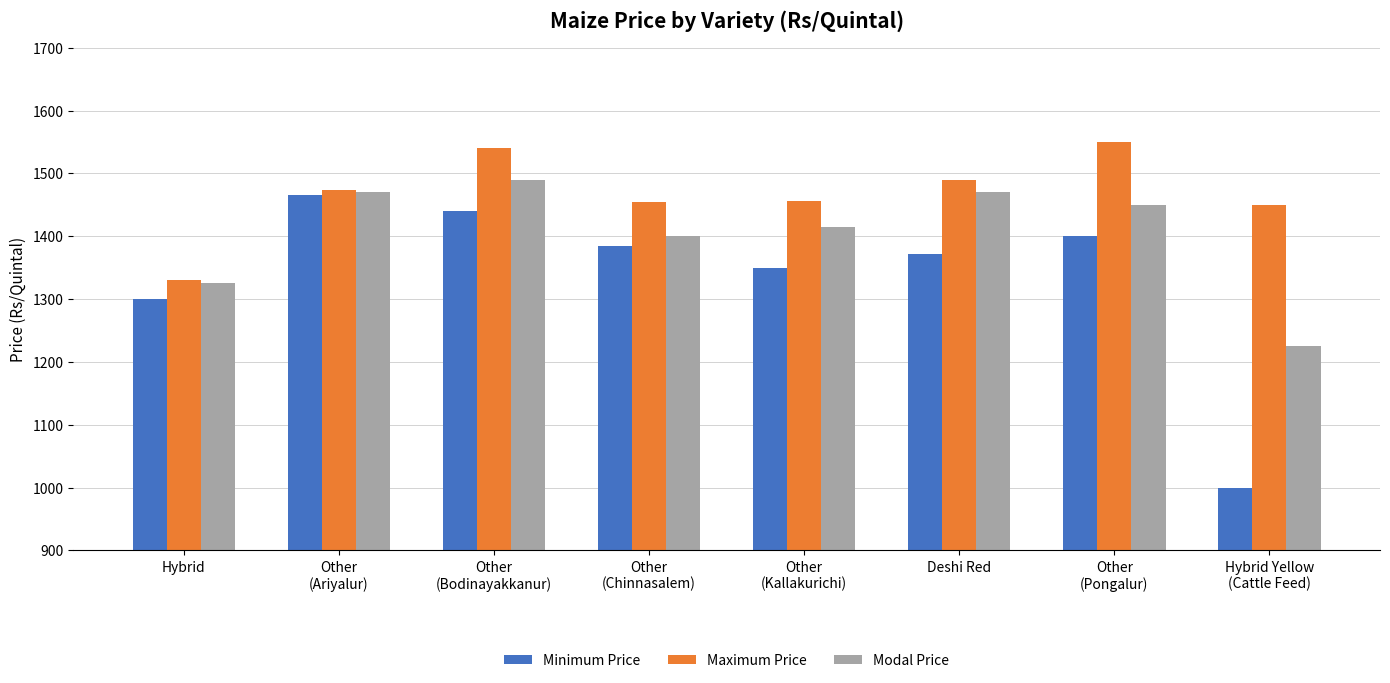

How many categories are shown in the chart?

8